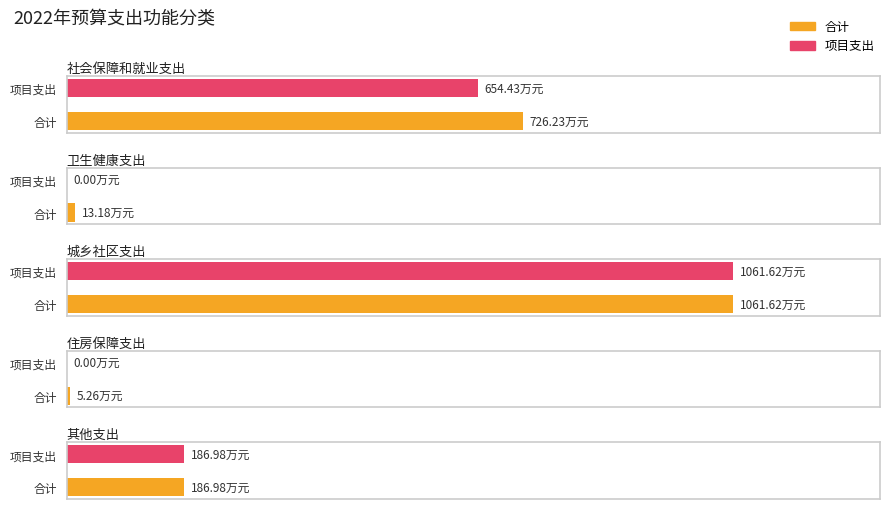

Is the value of 项目支出 at 城乡社区支出 greater than the value of 合计 at 住房保障支出?

Yes